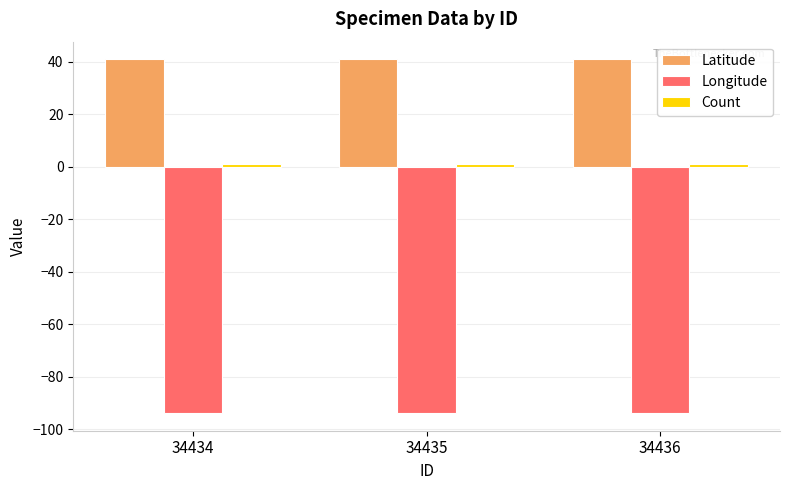

Is it true that Longitude equals -143.9 at 34435?

False